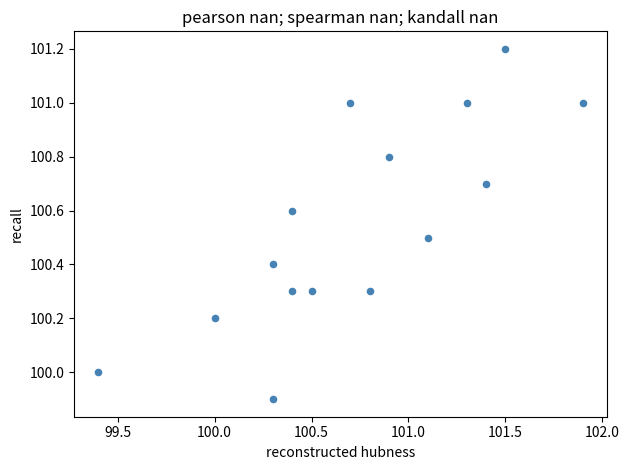

What is the range of Y values (max minus min)?

1.3